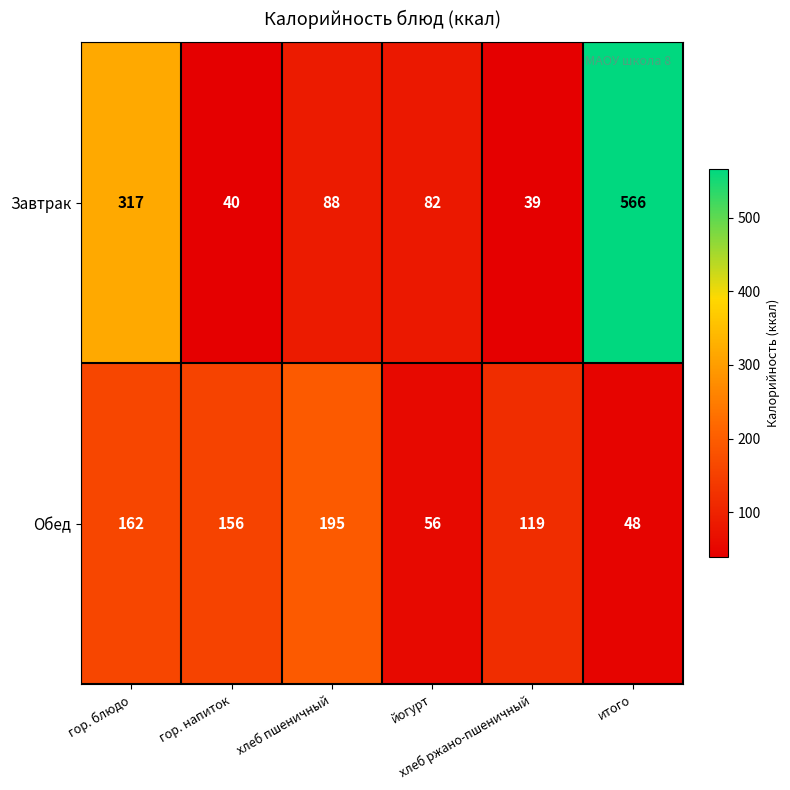

Which series has the largest range (max minus min)?

Завтрак